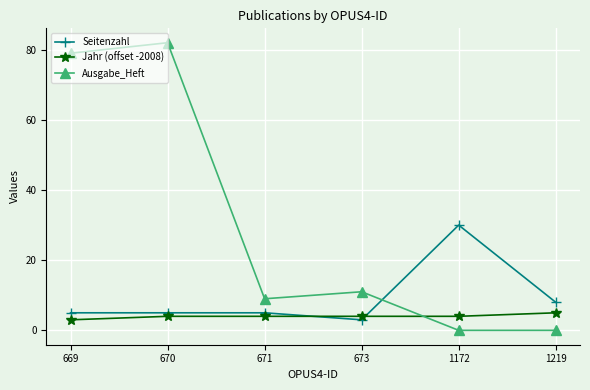

What is the approximate value of Jahr (offset -2008) at 671?

4